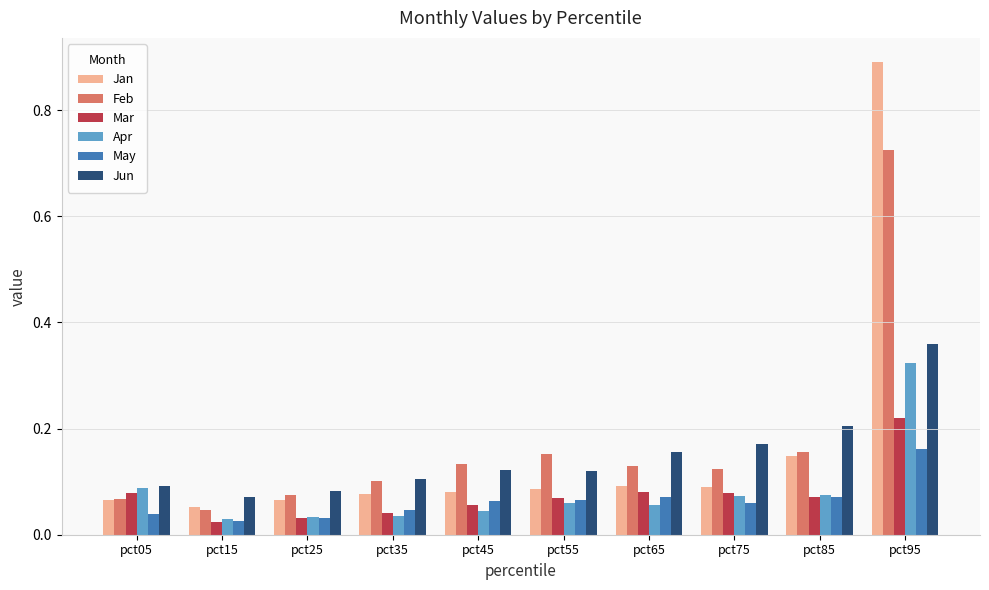

Which series has the widest spread of values?

Jan